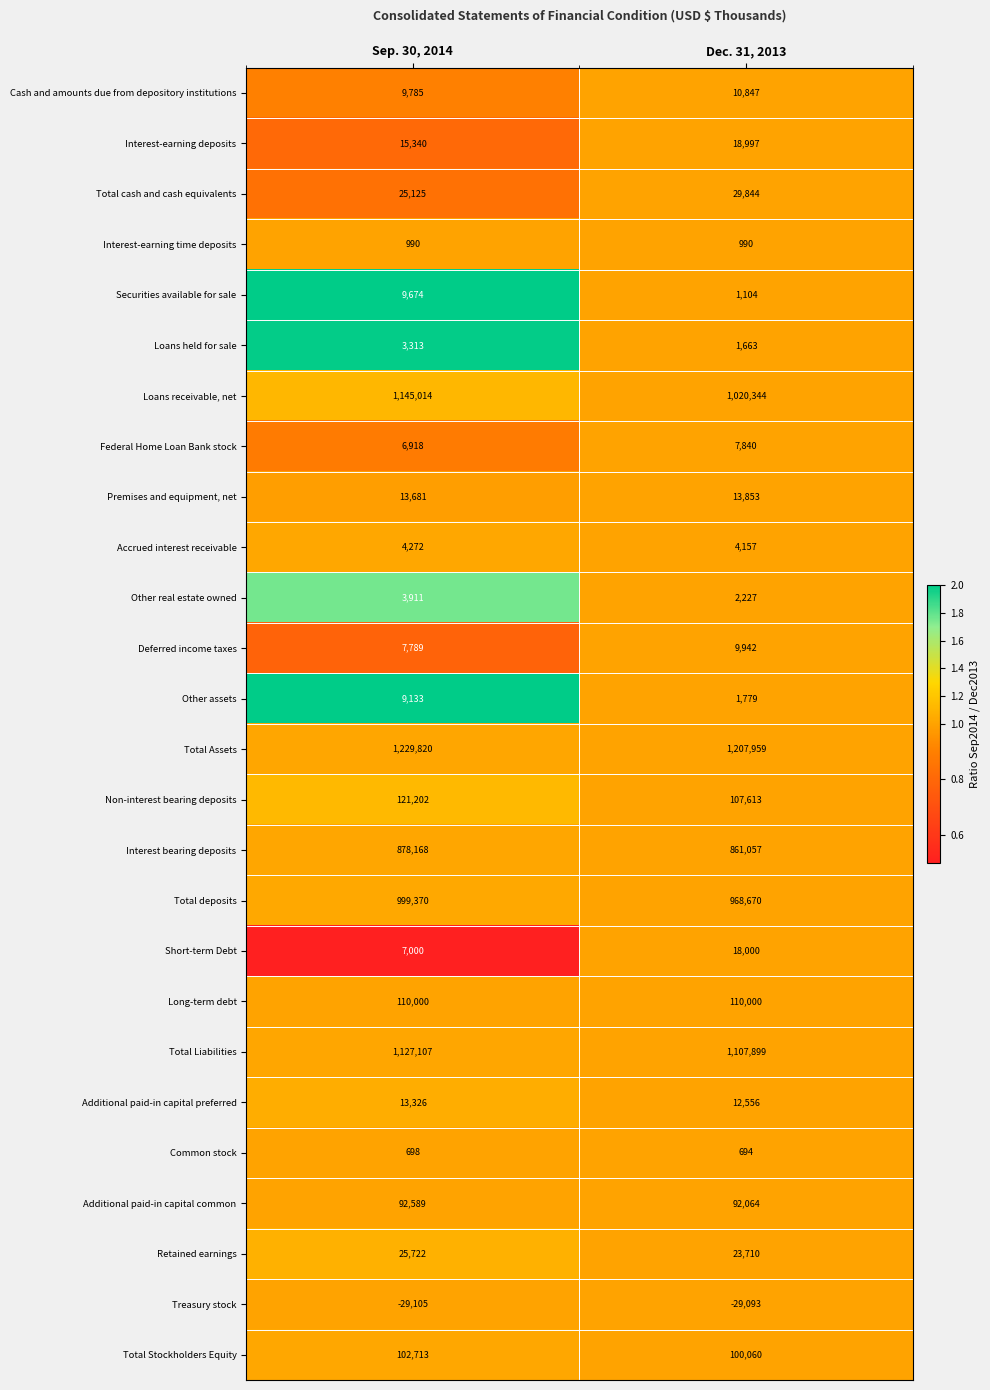

List the series in order of their peak value, lowest first.

Treasury stock, Common stock, Interest-earning time deposits, Loans held for sale, Other real estate owned, Accrued interest receivable, Federal Home Loan Bank stock, Other assets, Securities available for sale, Deferred income taxes, Cash and amounts due from depository institutions, Additional paid-in capital preferred, Premises and equipment, net, Short-term Debt, Interest-earning deposits, Retained earnings, Total cash and cash equivalents, Additional paid-in capital common, Total Stockholders Equity, Long-term debt, Non-interest bearing deposits, Interest bearing deposits, Total deposits, Total Liabilities, Loans receivable, net, Total Assets